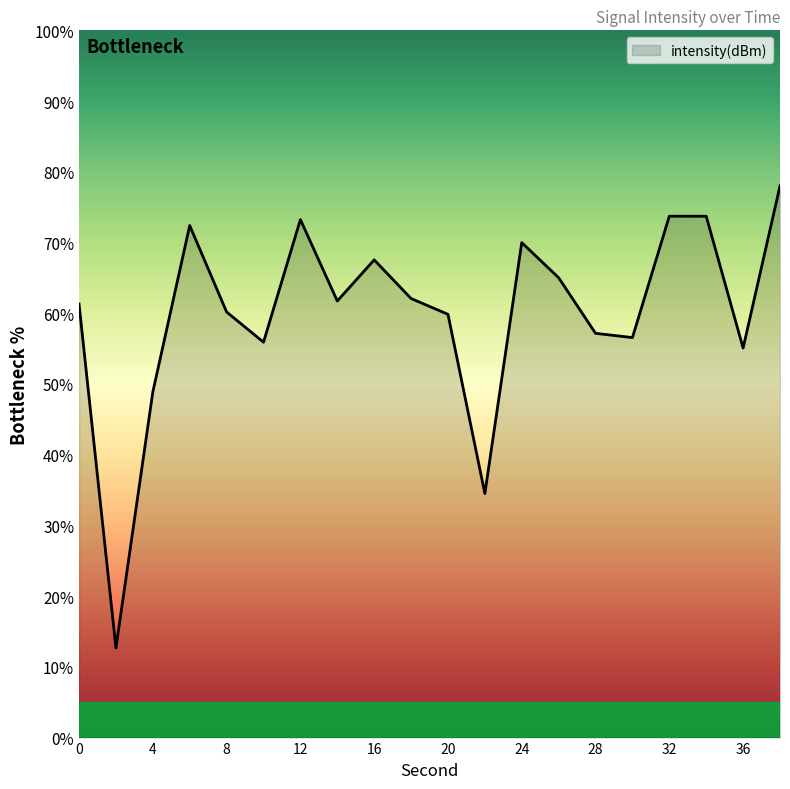

What is the greatest value displayed?

78.0